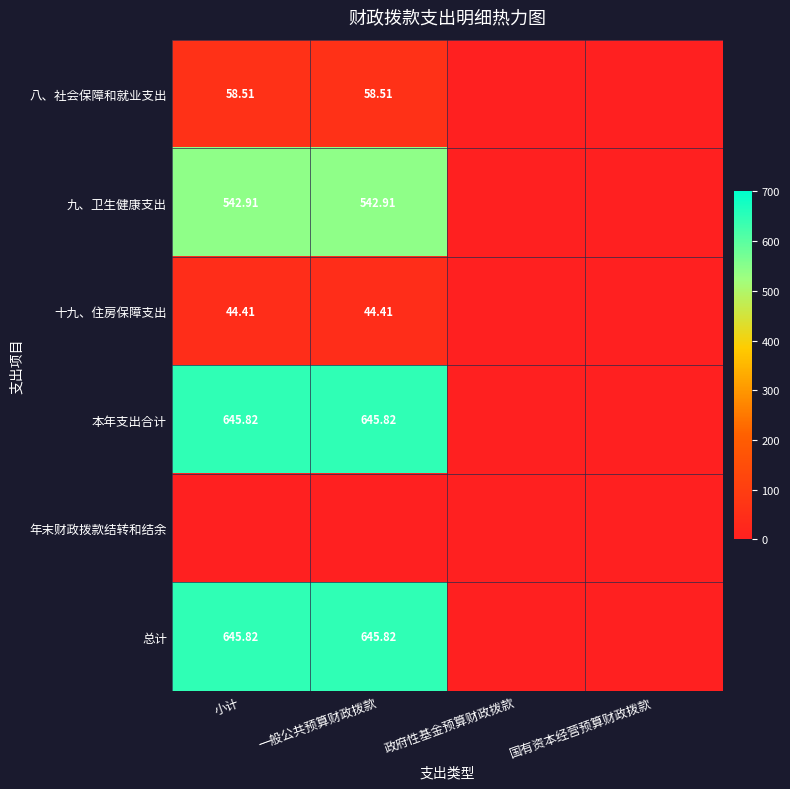

What is the difference between the 总计 values at 小计 and 政府性基金预算财政拨款?

645.8